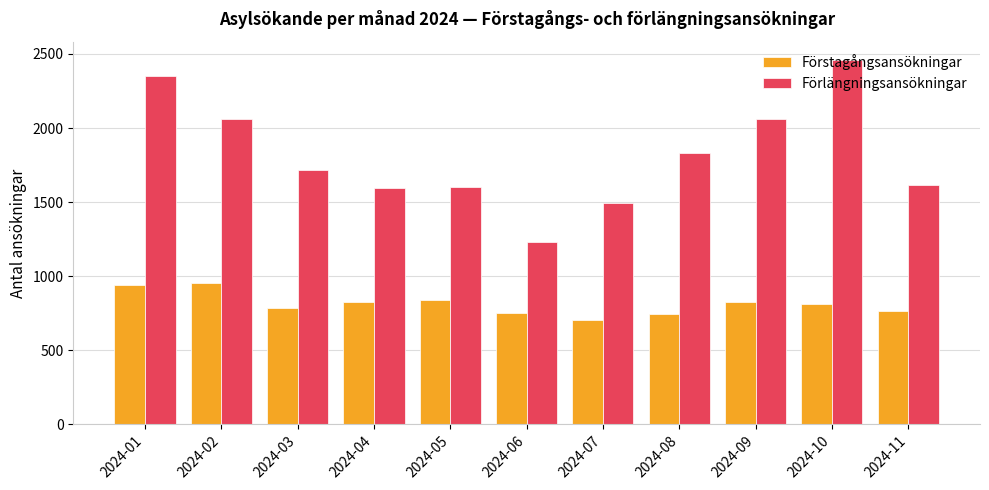

What is the minimum value shown in the chart?

702